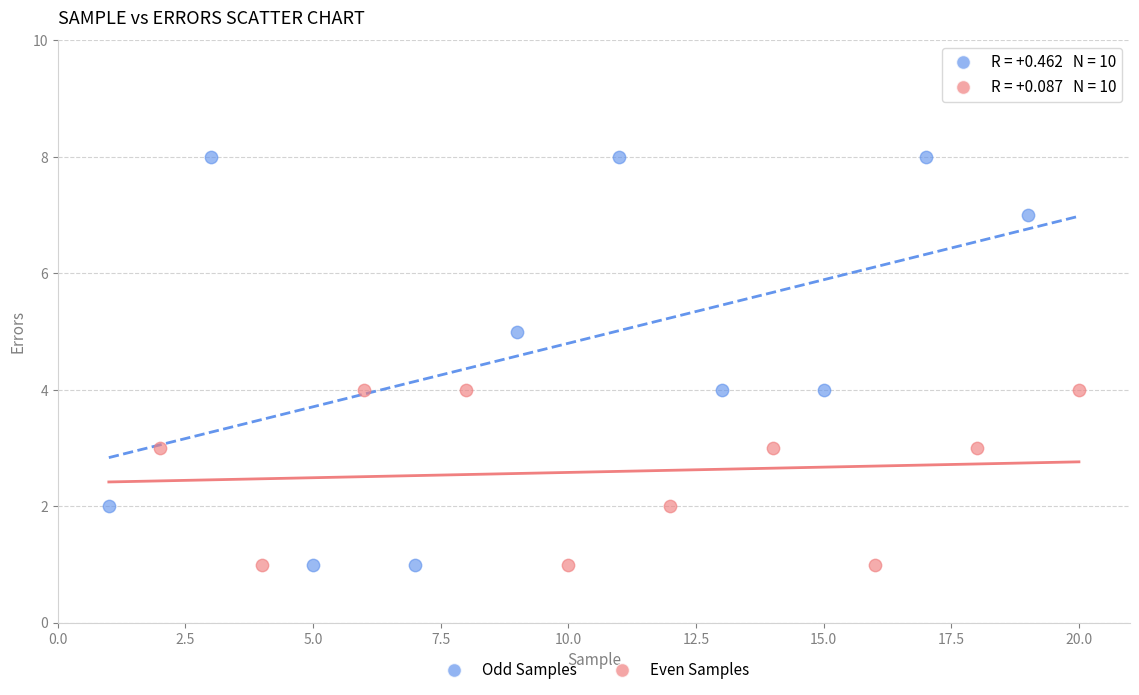

Which series has the largest Y range (max minus min)?

Odd Samples